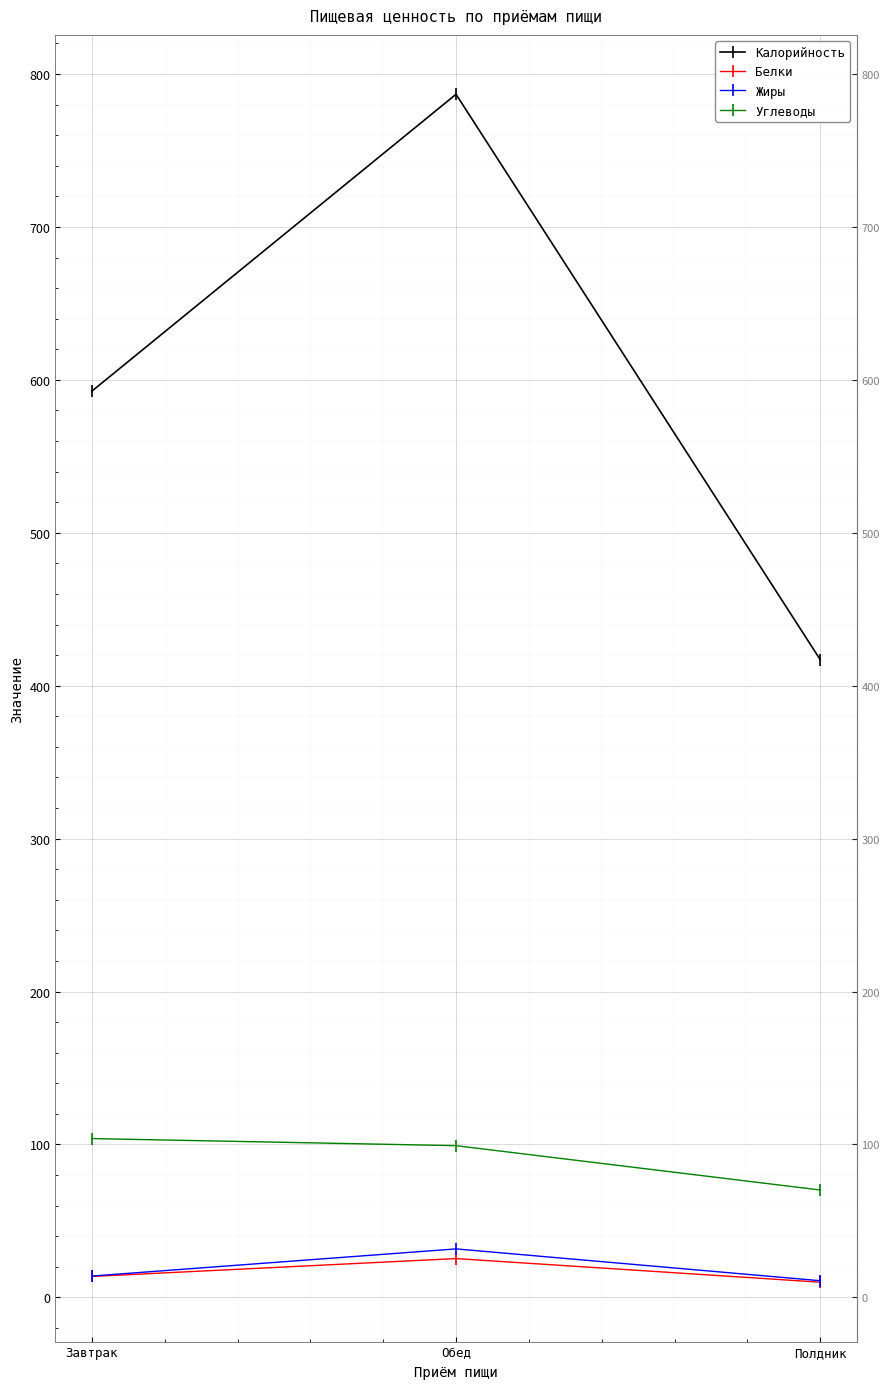

At which category does the chart reach its peak across all series?

Обед